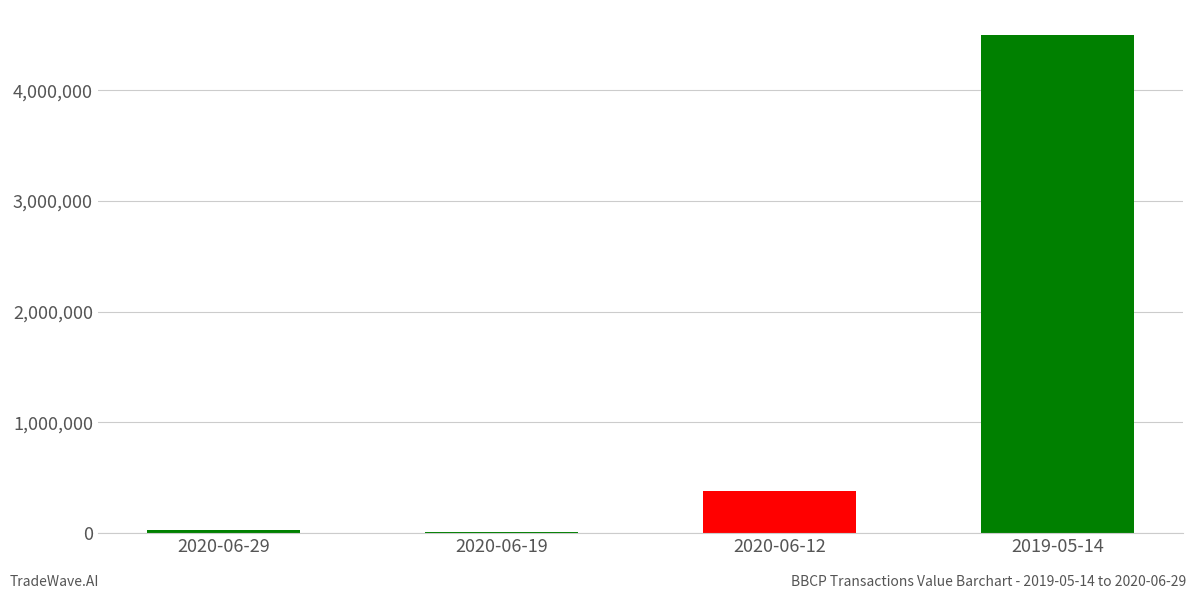

Where is the data nearest to the value 2255355?

2020-06-12